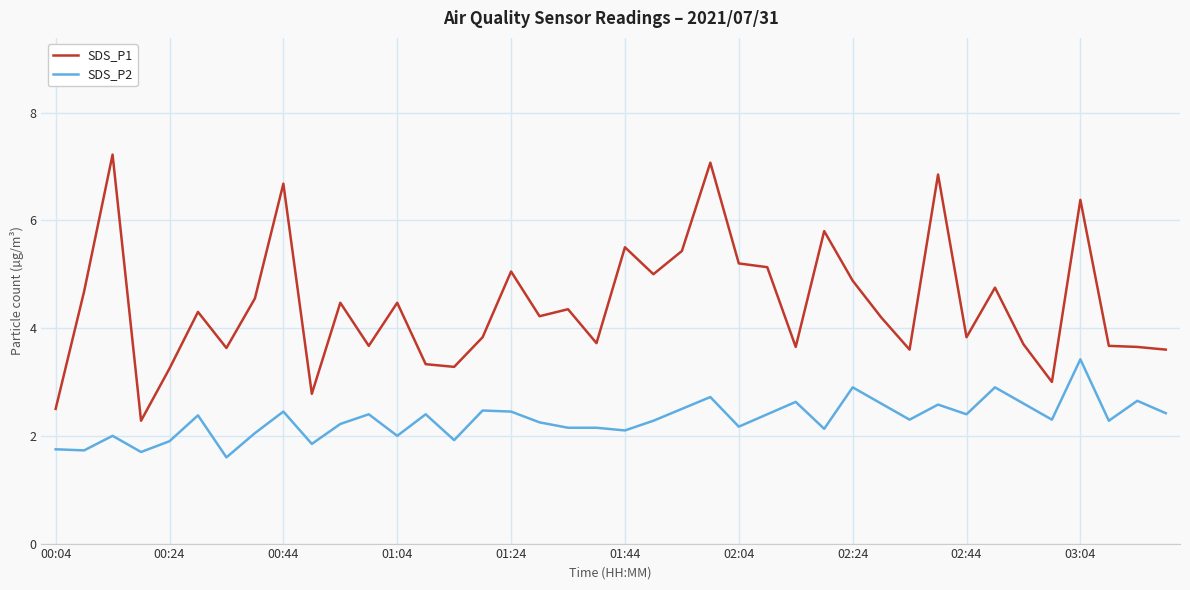

True or false: SDS_P1 and SDS_P2 intersect in this chart.

False